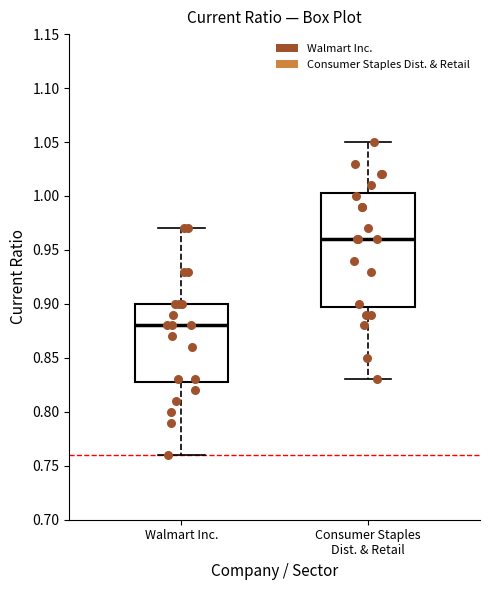

Which box is the tallest, from its lower edge to its upper edge?

Consumer Staples Dist. & Retail